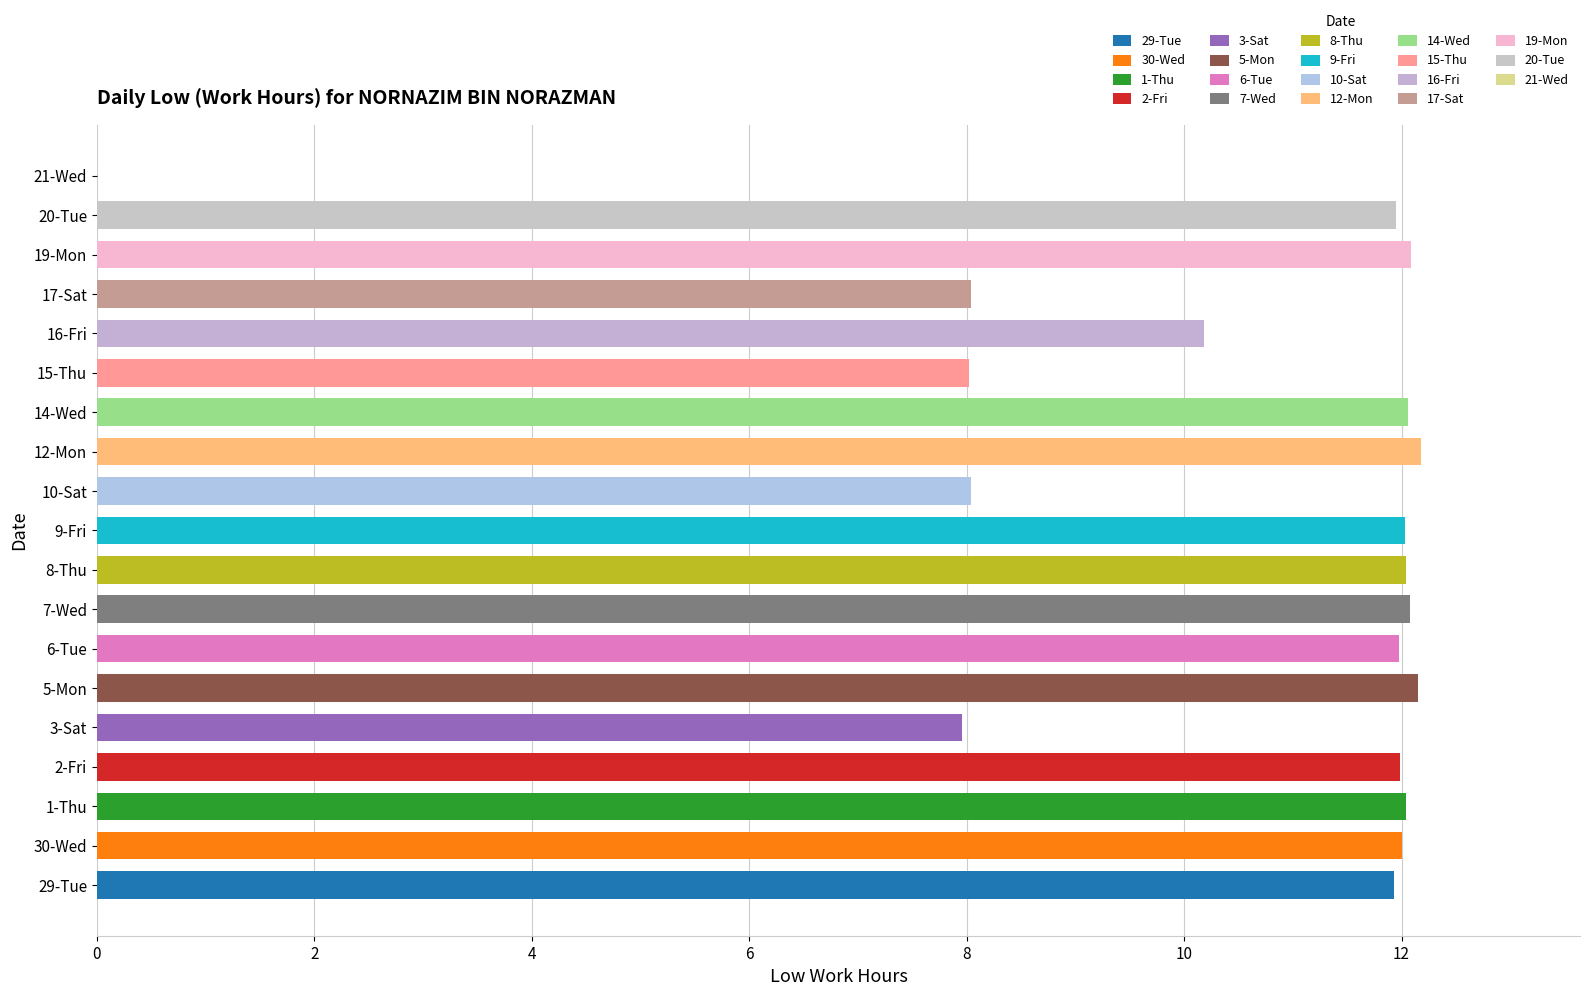

Which has a higher value, 19-Mon or 9-Fri?

19-Mon